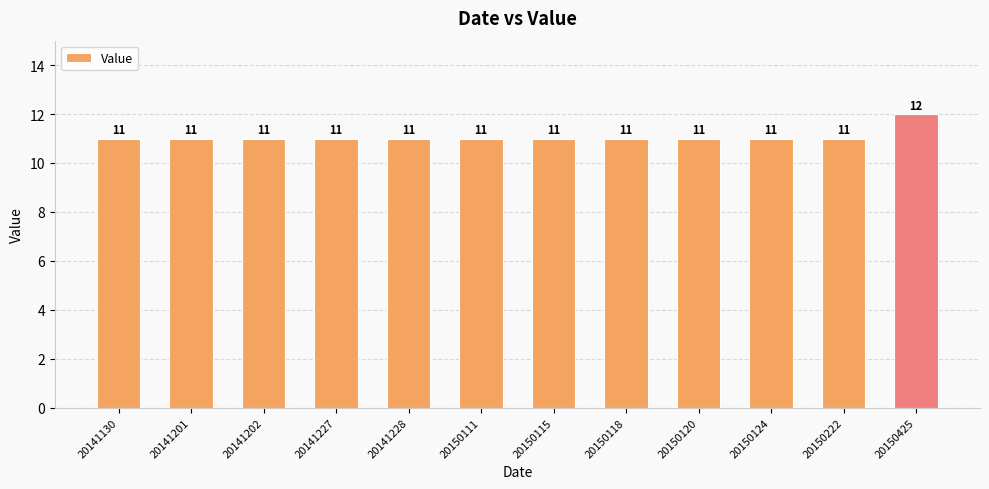

Which label corresponds to the largest value in the chart?

20150425